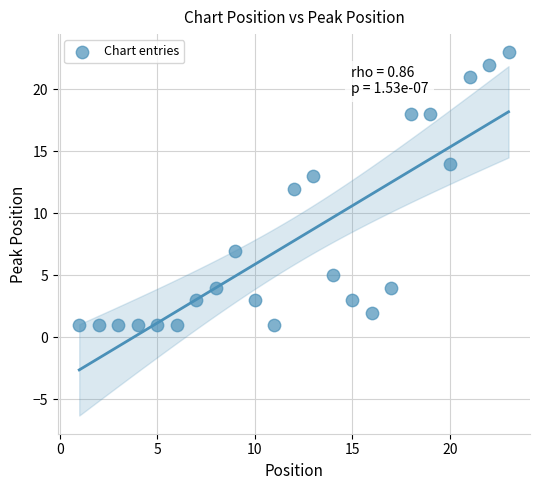

What is the range of Y values (max minus min)?

22